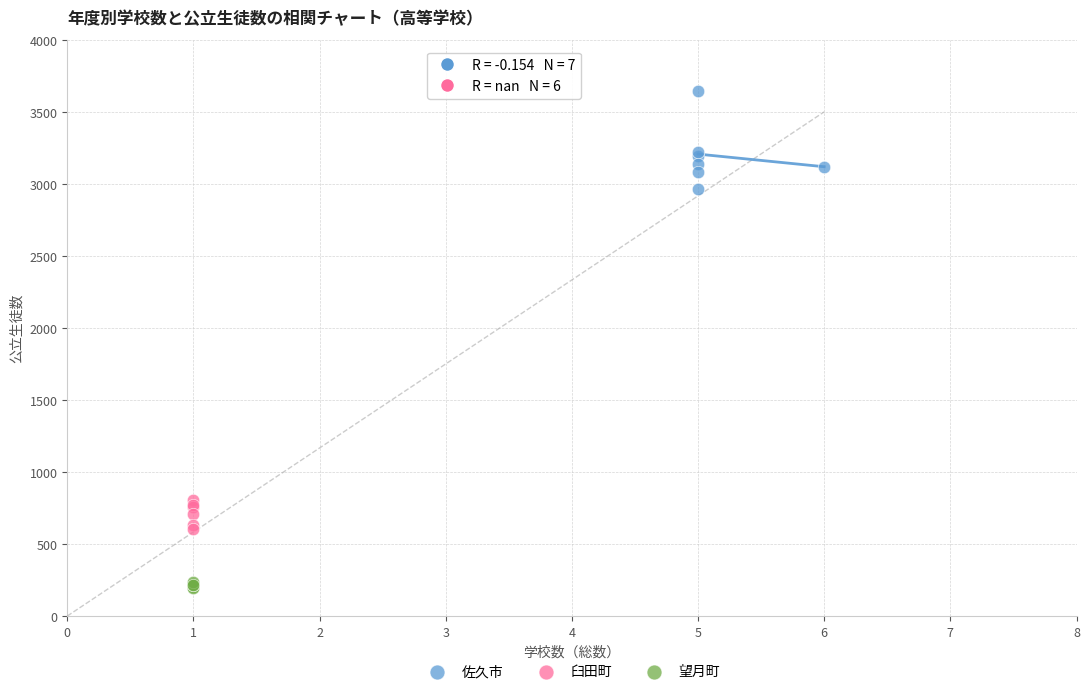

Which series reaches the maximum Y coordinate?

佐久市